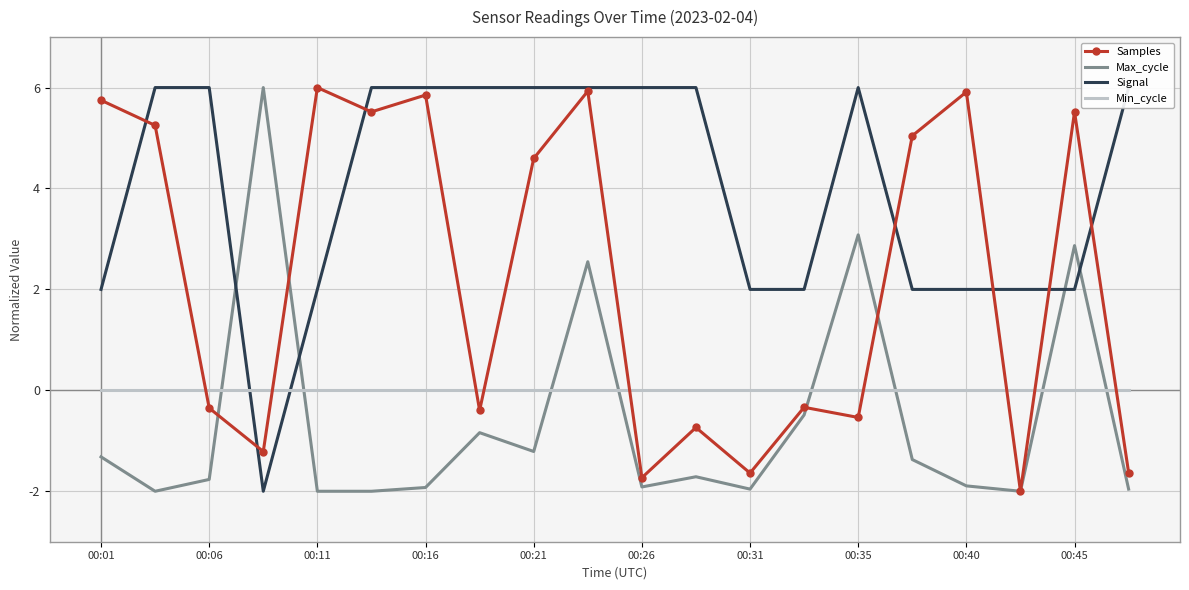

What is the lowest value of the Max_cycle series?

-2.0